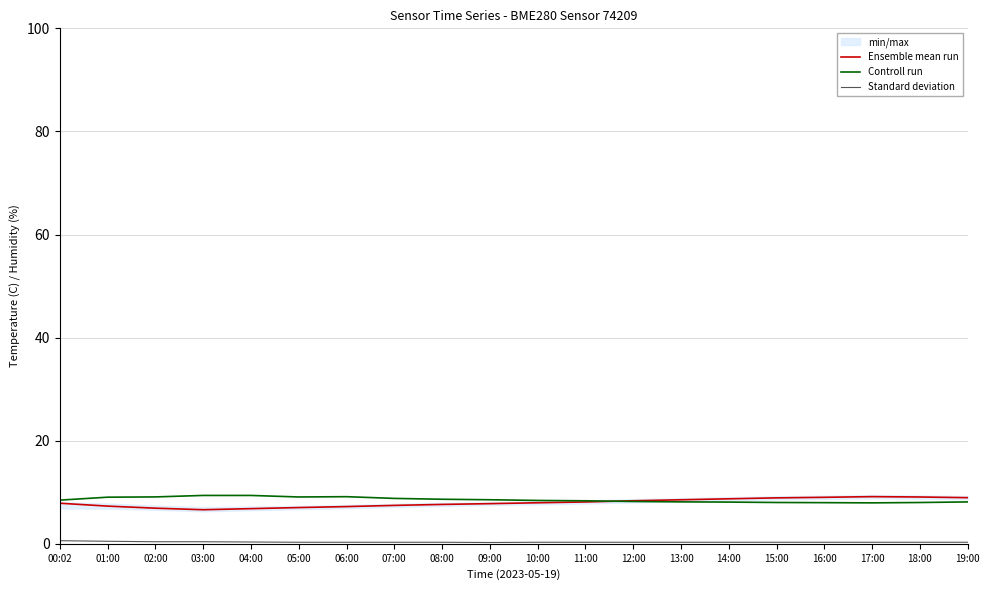

Which category has the highest value across all series?

03:00